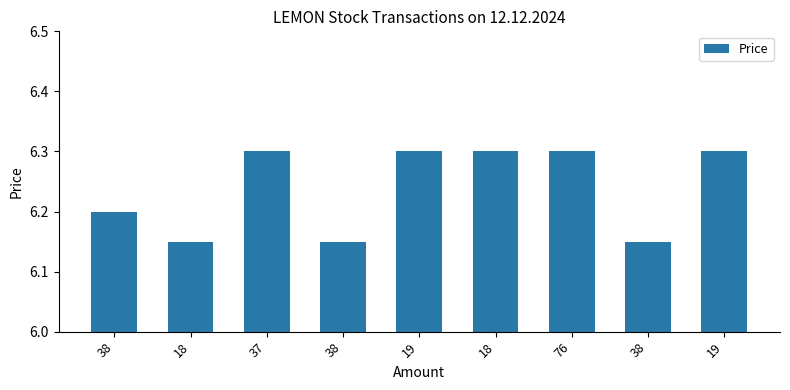

Are the bars horizontal?

No